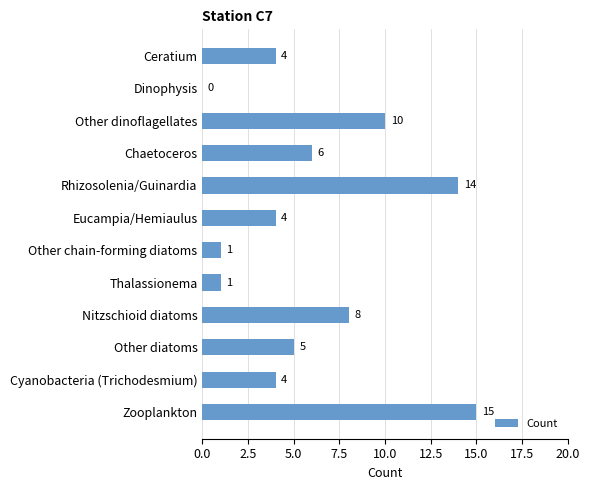

What value does the data have at Nitzschioid diatoms, to the nearest 5?

10